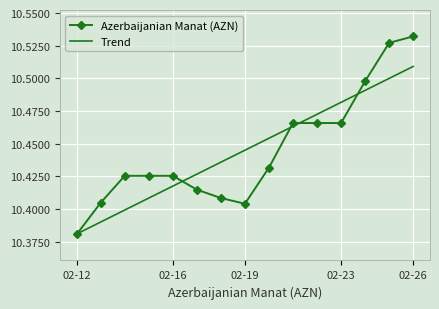

Count the number of data series in this chart.

2